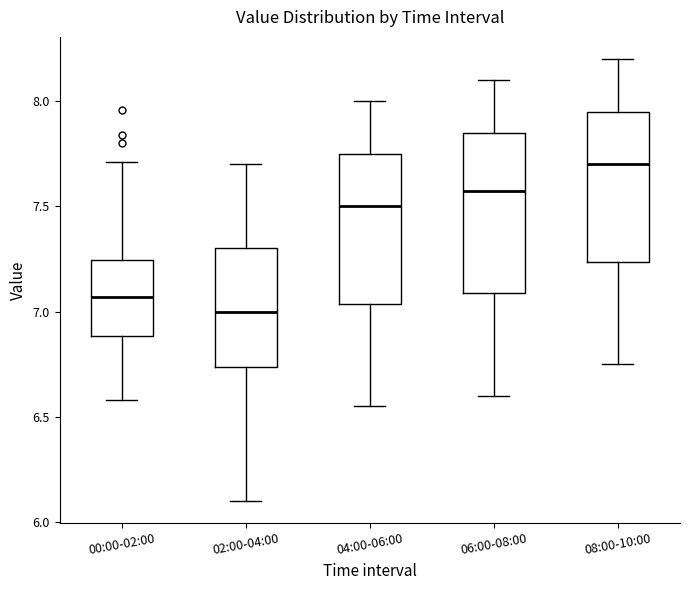

Where is the upper edge of the box for 06:00-08:00 on the y-axis? The values are not printed on the chart, so give them approximately, as read against the axis.

7.85